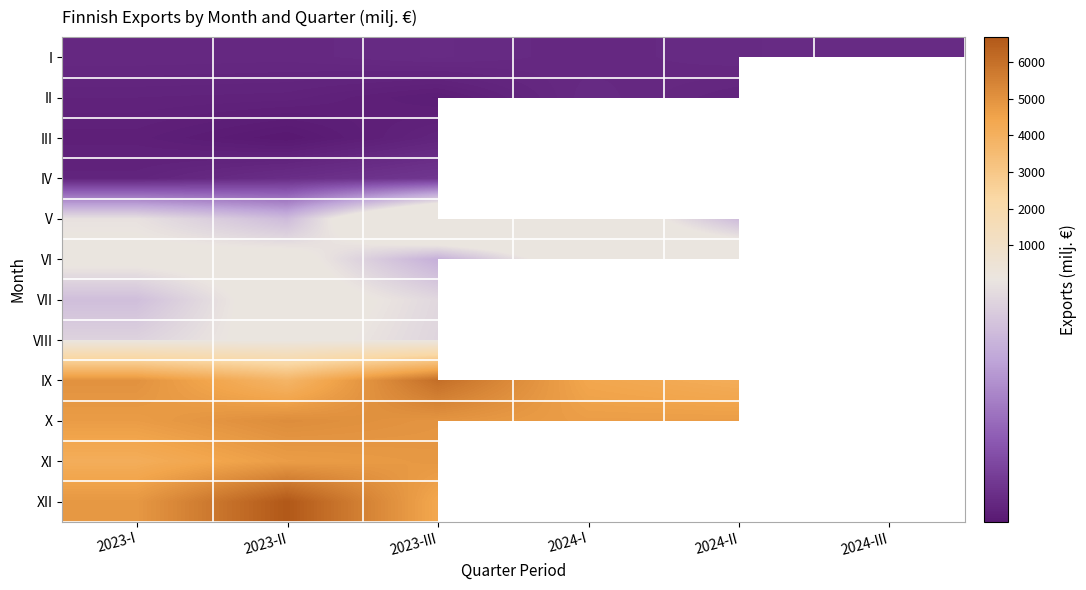

Which category has the highest value across all series?

2023-II